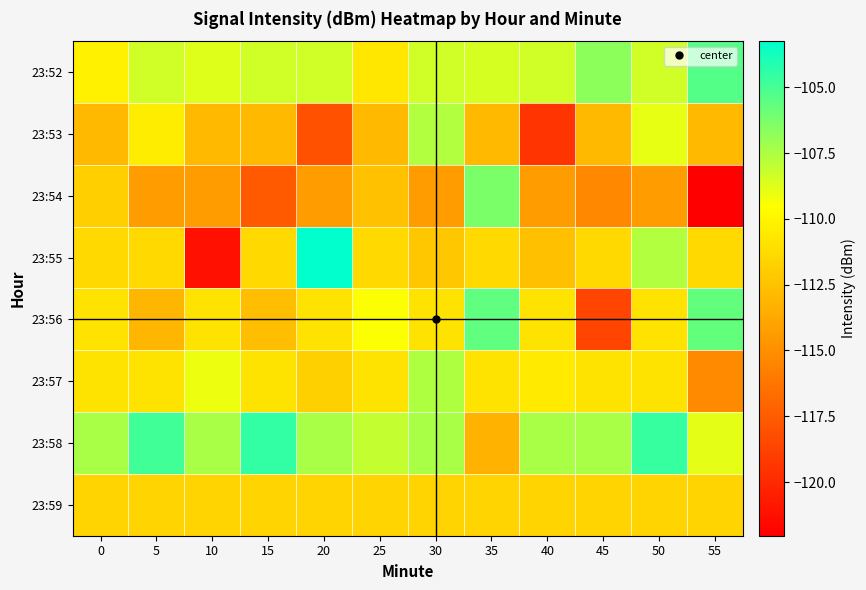

How many data points does each series have?

12